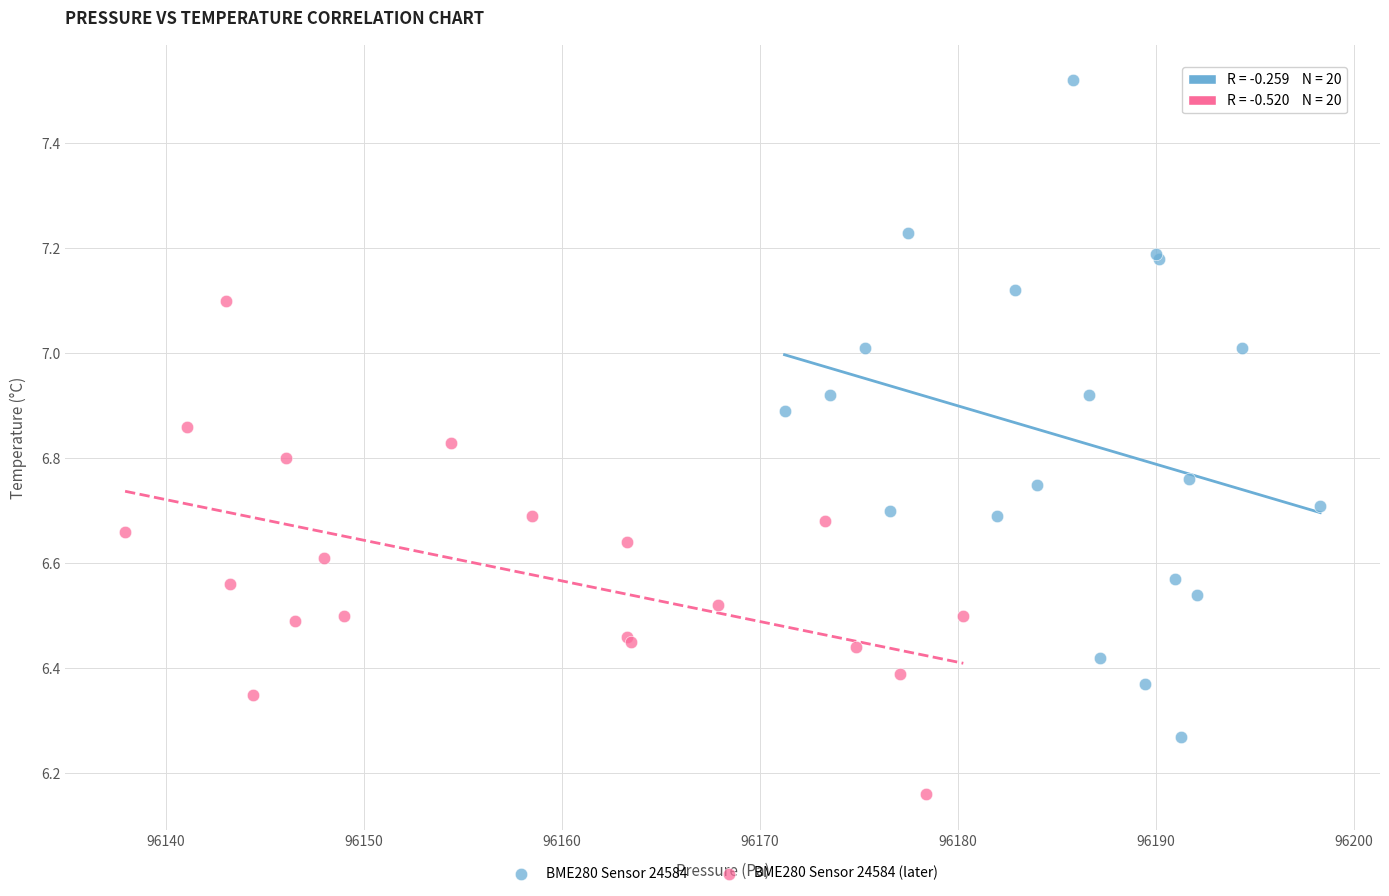

Which series has the largest Y range (max minus min)?

BME280 Sensor 24584